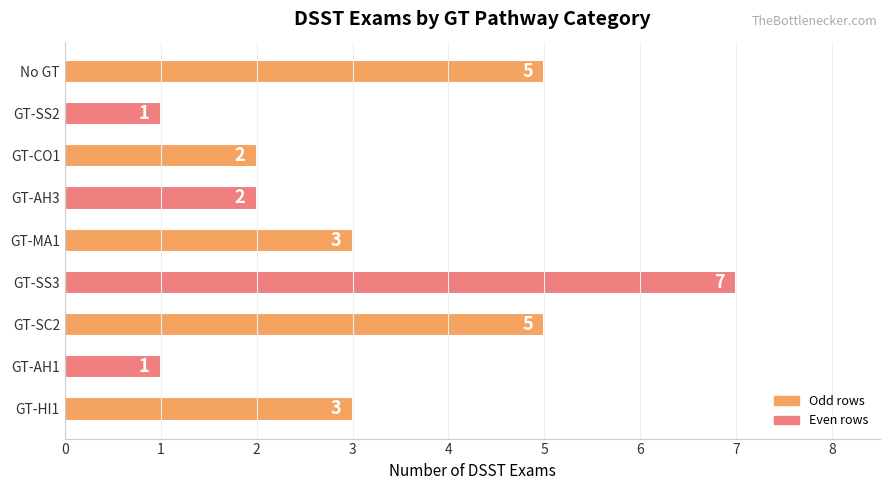

What is the maximum value shown in the chart?

7